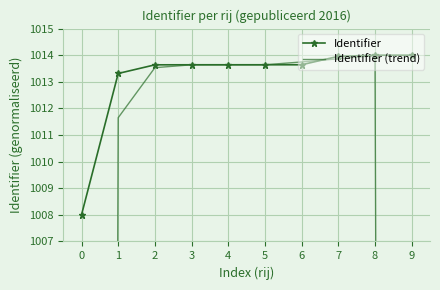

Which category has the highest value in the Identifier (trend) series?

8